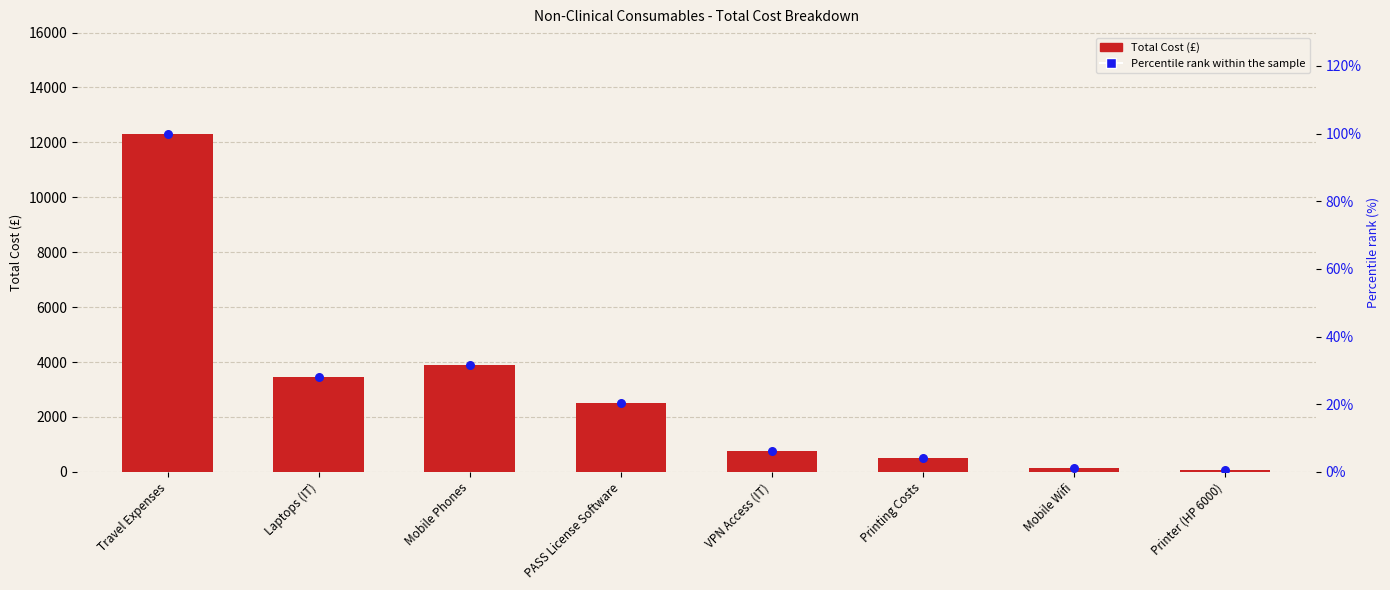

What is the total value across all series at Printing Costs?

504.1